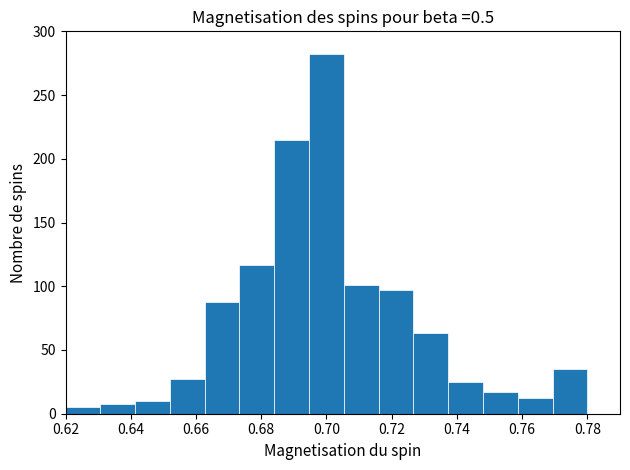

Reading left to right, transcribe this chart: for each bar, give the range it covers on the x-axis and its height. Neither the bar edges nor the heights are printed on the chart, so give them approximately, as read against the axes.

0.620 to 0.630: 5
0.630 to 0.642: 10
0.642 to 0.652: 10
0.652 to 0.662: 25
0.662 to 0.674: 90
0.674 to 0.684: 115
0.684 to 0.694: 215
0.694 to 0.706: 280
0.706 to 0.716: 100
0.716 to 0.726: 95
0.726 to 0.738: 65
0.738 to 0.748: 25
0.748 to 0.758: 15
0.758 to 0.770: 10
0.770 to 0.780: 35